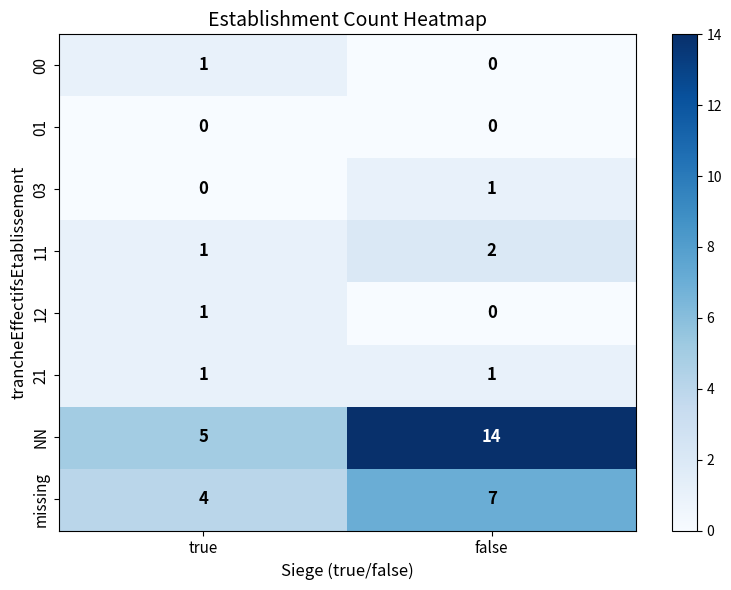

What is the spread (max minus min) of values at true?

5